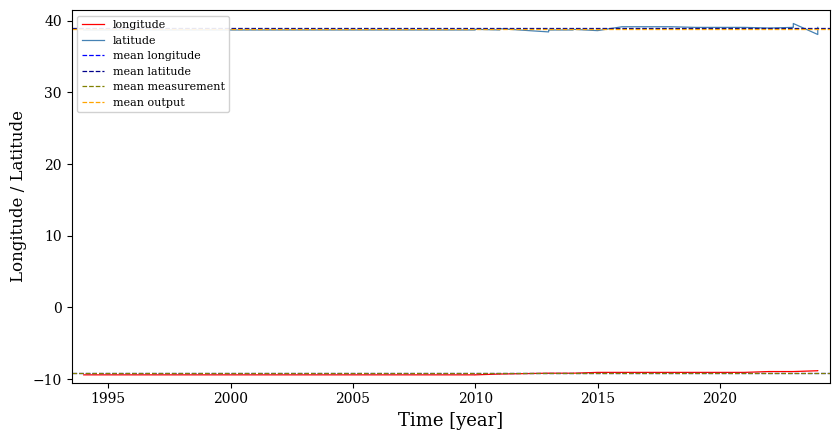

What is the sum of all latitude values?

1243.2